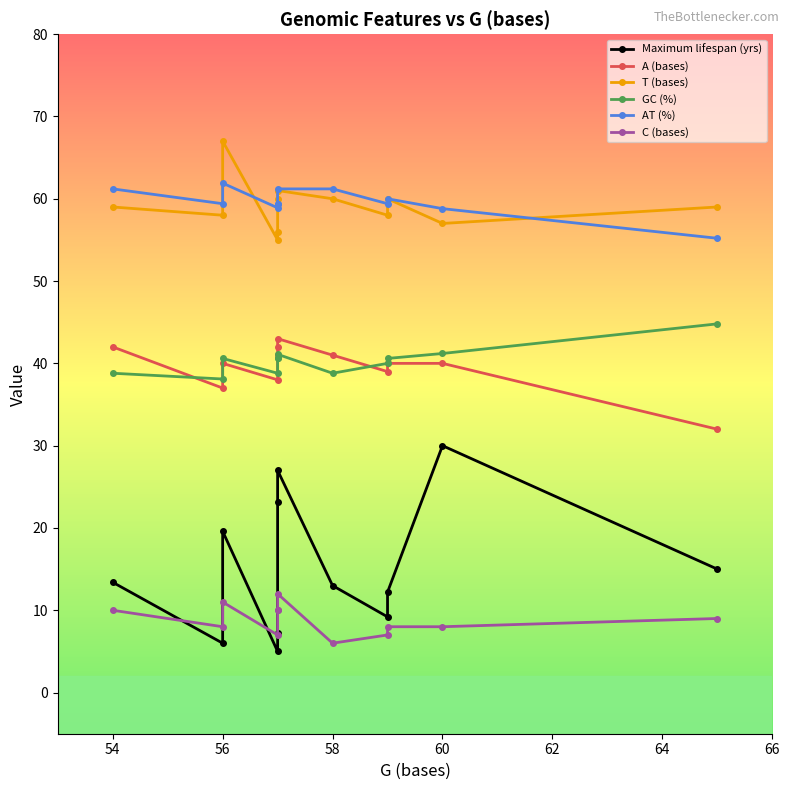

Rank the series by their maximum value, from lowest to highest.

C (bases), Maximum lifespan (yrs), A (bases), GC (%), AT (%), T (bases)